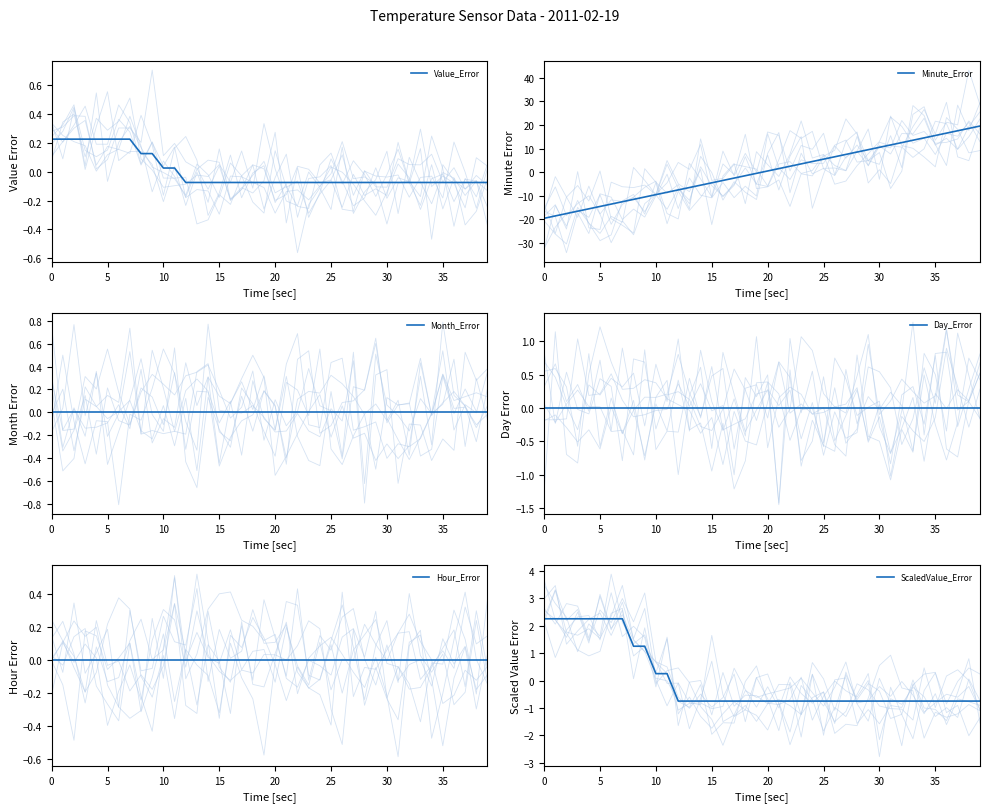

Where does the Minute_Error series first go above 0?

20